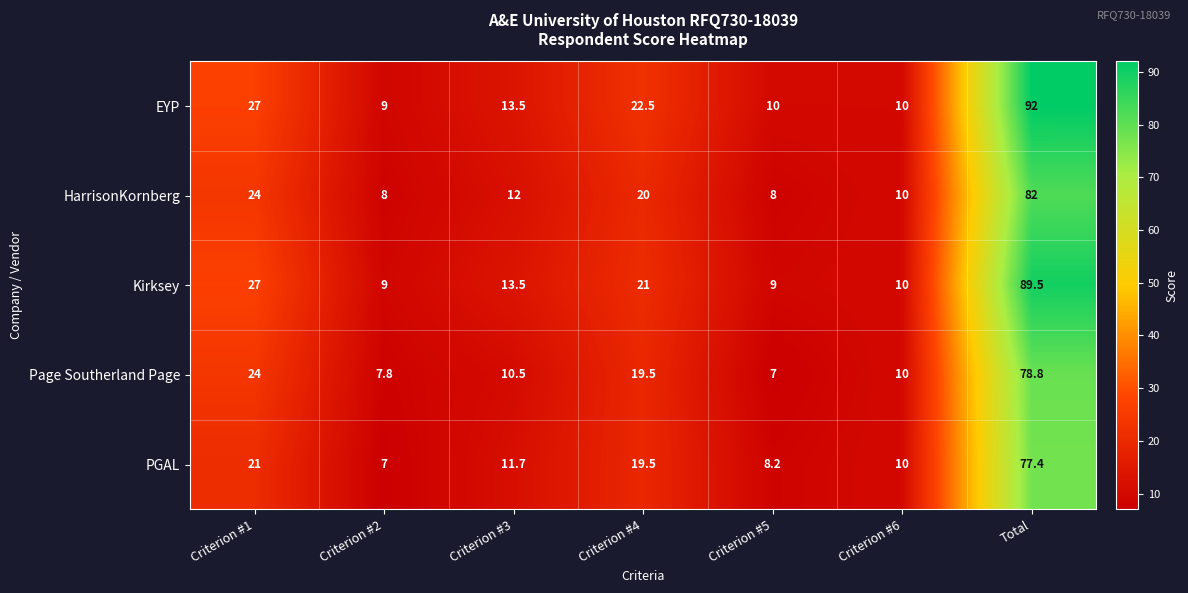

Where does the EYP series first go above 13?

Criterion #1